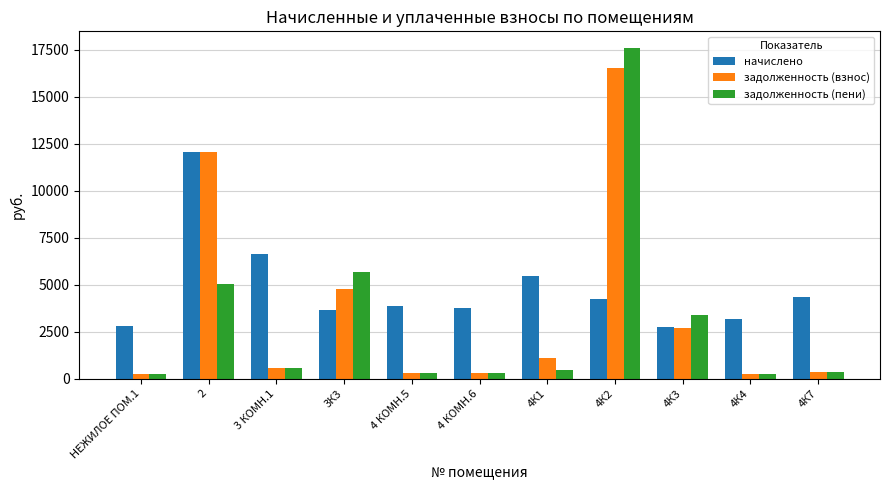

Which series has the largest range (max minus min)?

задолженность (пени)